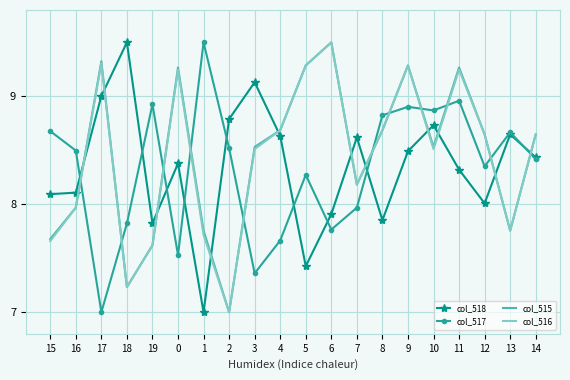

The col_518 series shows 8.8 at 2. True or false?

True